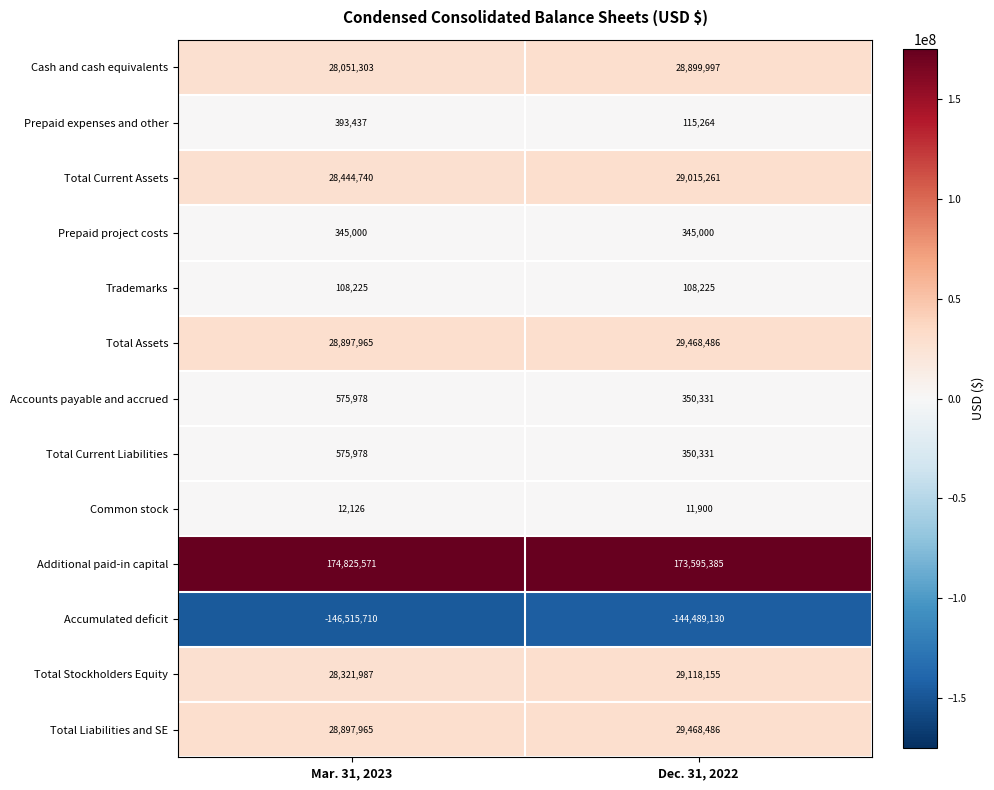

Which series has the largest range (max minus min)?

Accumulated deficit